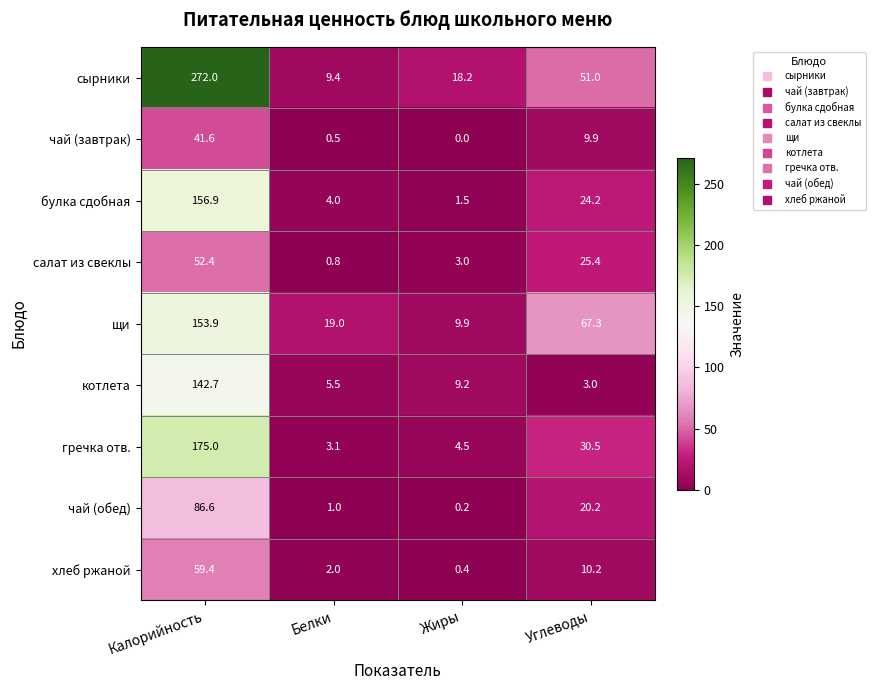

What is the difference between the maximum and minimum values in the булка сдобная series?

155.4